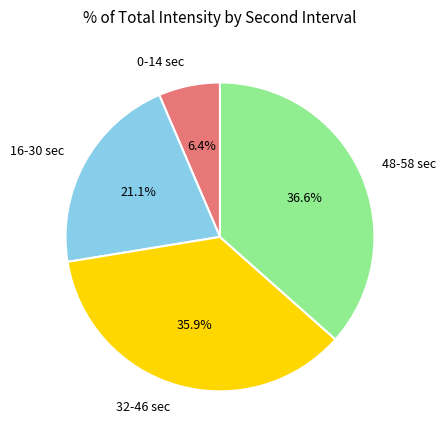

What portion of the pie excludes 0-14 sec?

93.6%